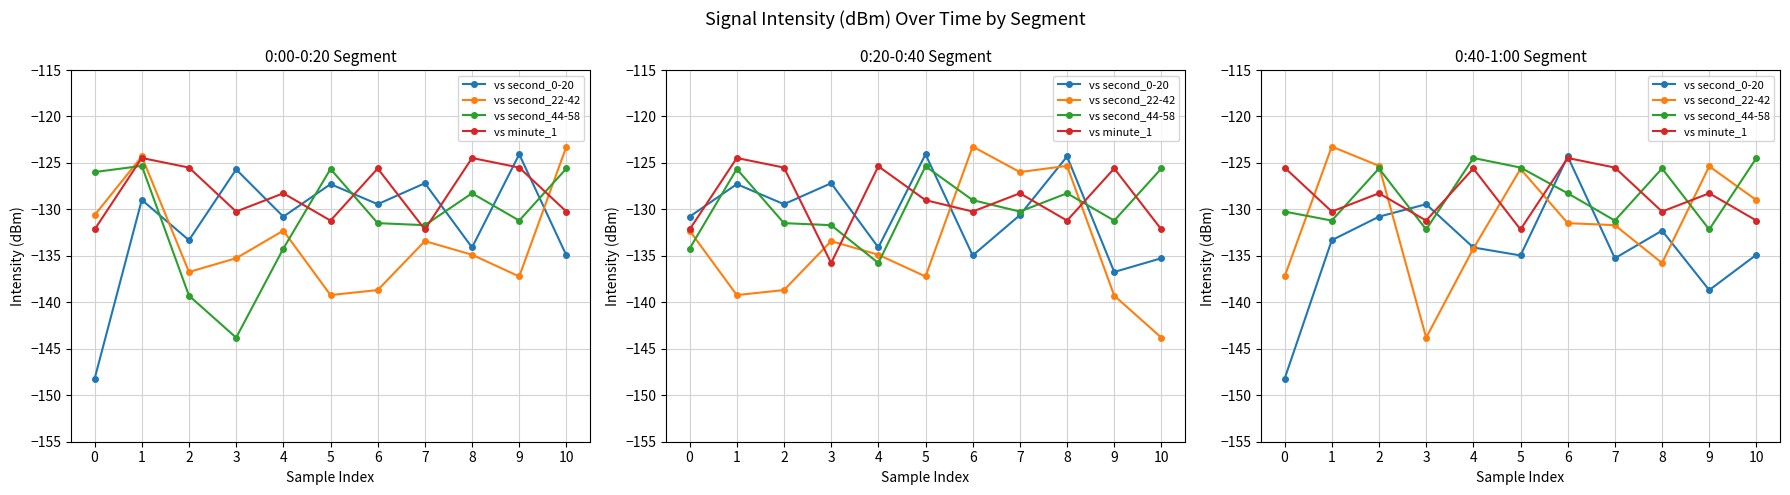

Which series has the widest spread of values?

vs second_0-20